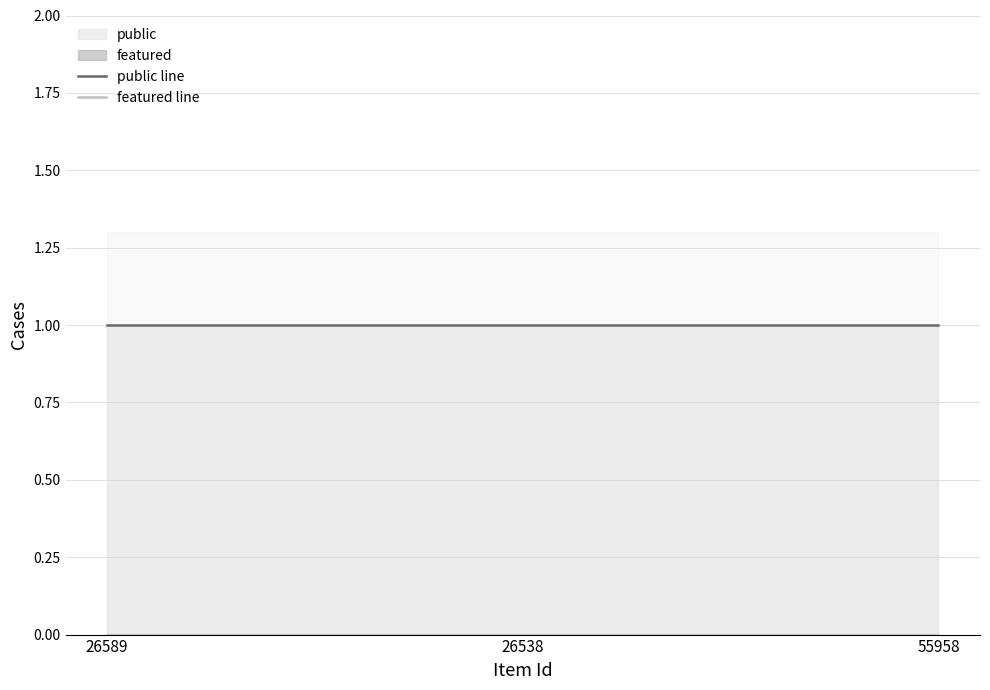

List the labels in order of public line value, smallest first.

26589, 26538, 55958